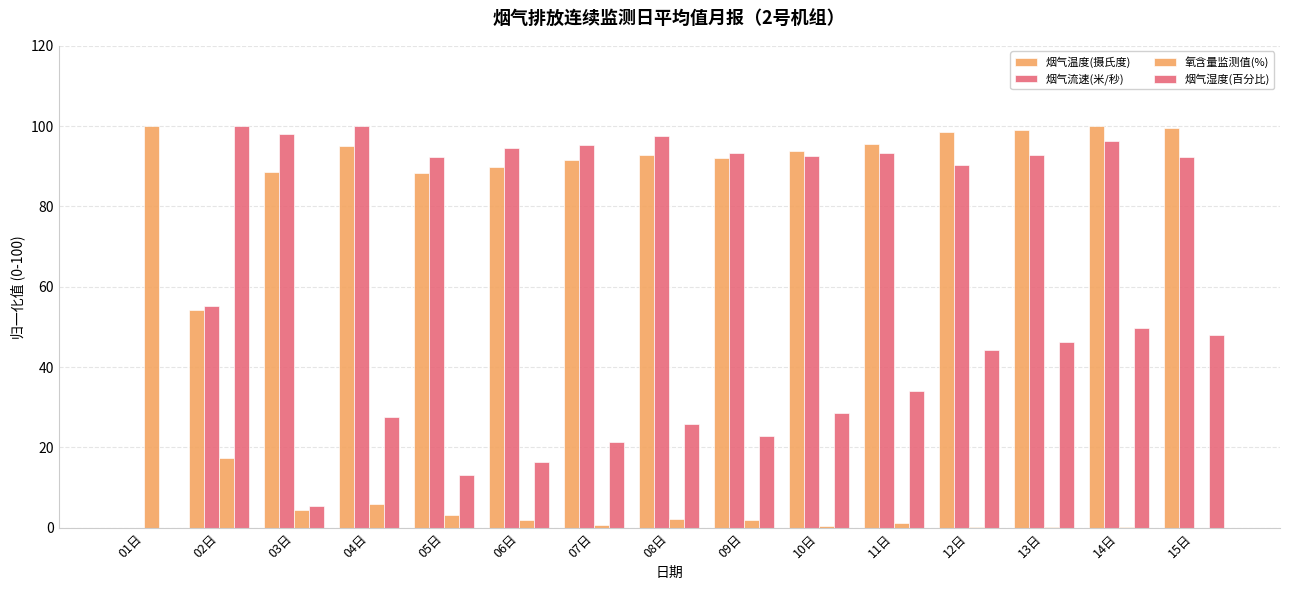

Count the number of categories in the chart.

15